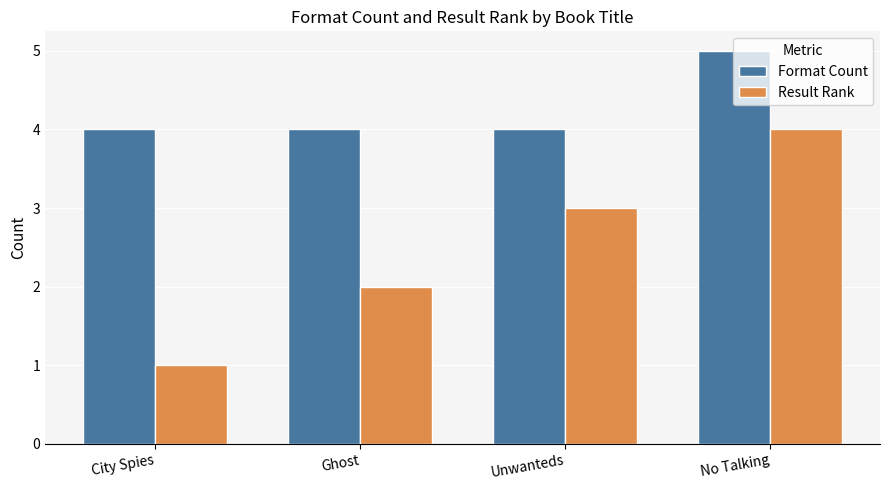

Which series has the largest total across all categories?

Format Count